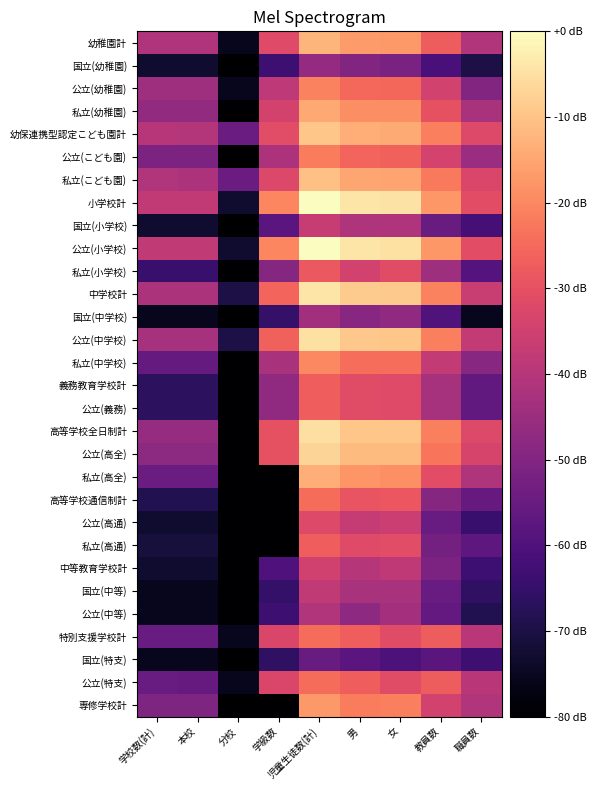

What is the maximum value shown in the chart?

1.0